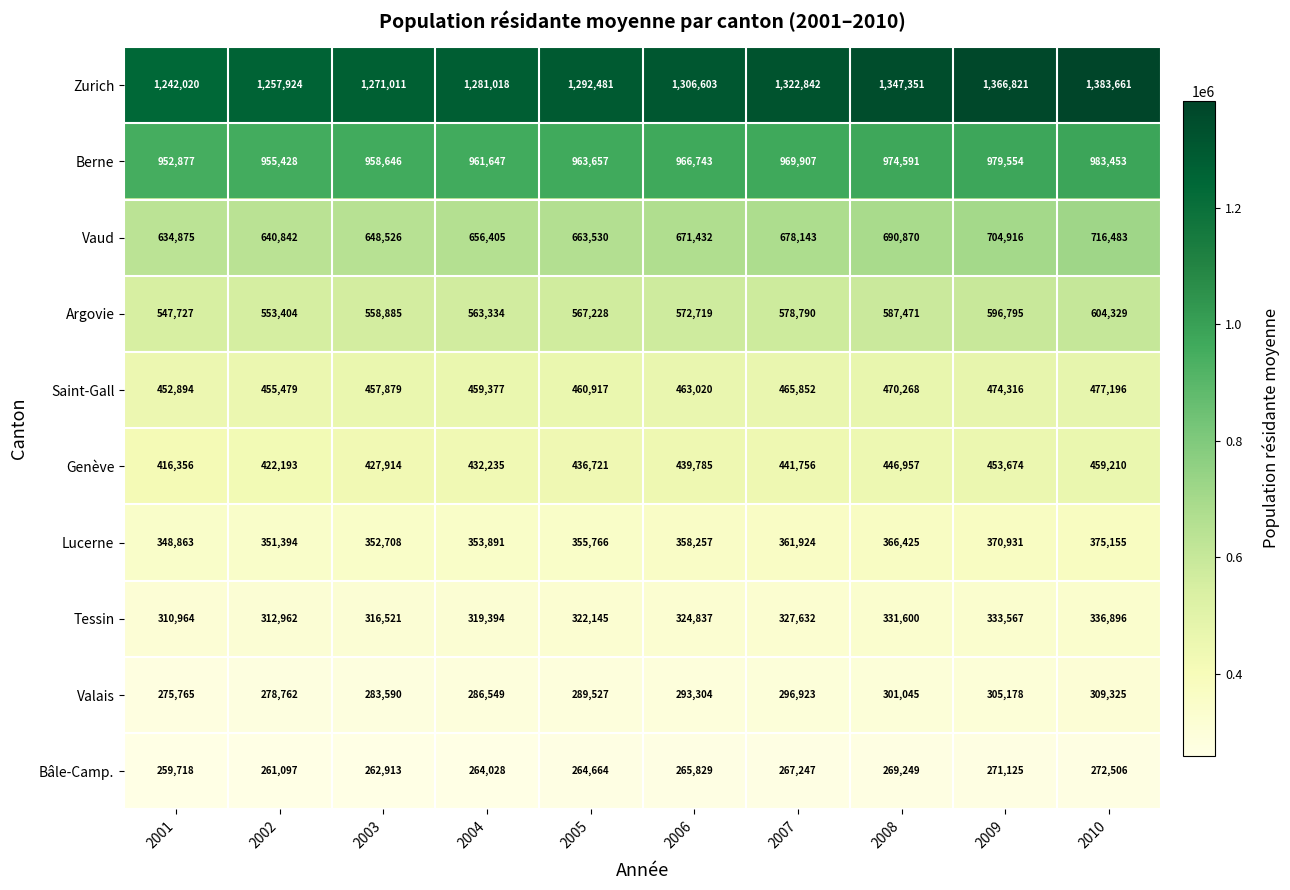

At how many categories does at least one series exceed 391462?

10